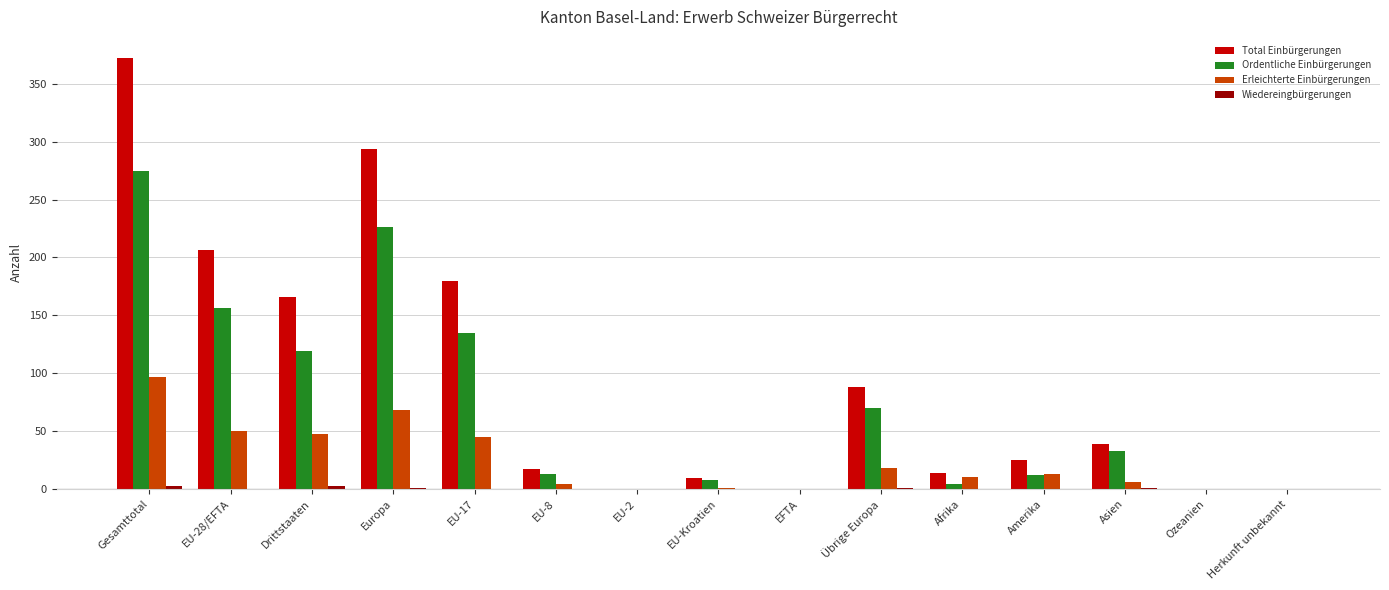

Is the value of Total Einbürgerungen at EU-8 greater than the value of Ordentliche Einbürgerungen at EU-2?

Yes